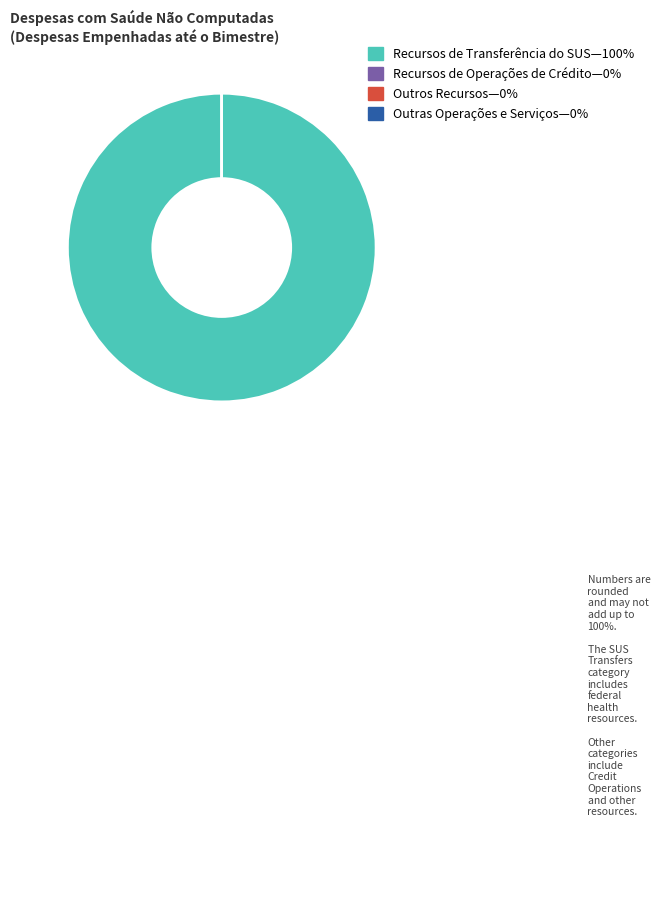

Does any single category account for the majority?

Yes